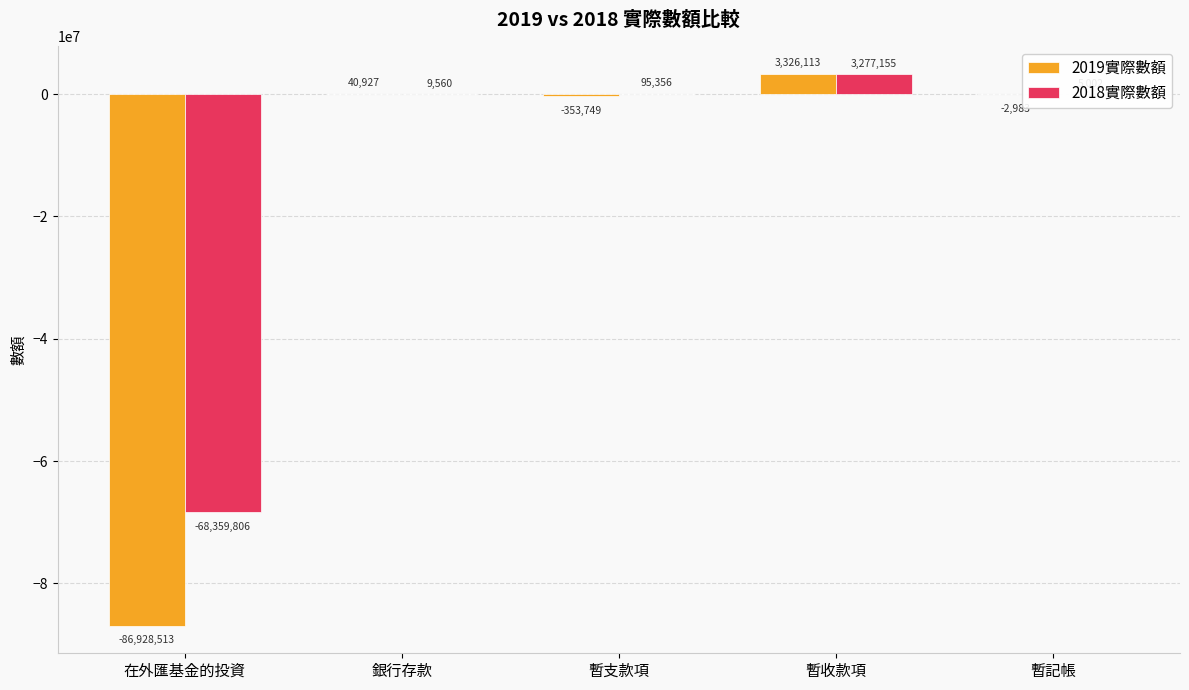

What value does the 2018實際數額 series have at 銀行存款, to the nearest 100?

9600